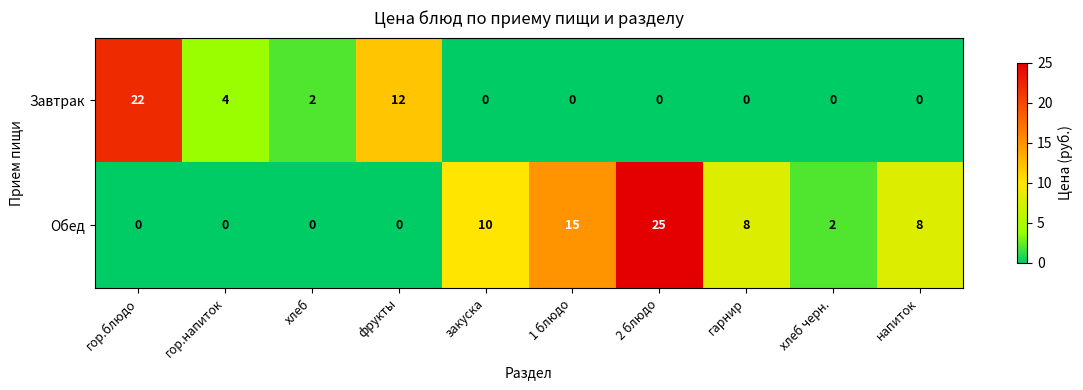

Which category has the highest value in the Обед series?

2 блюдо